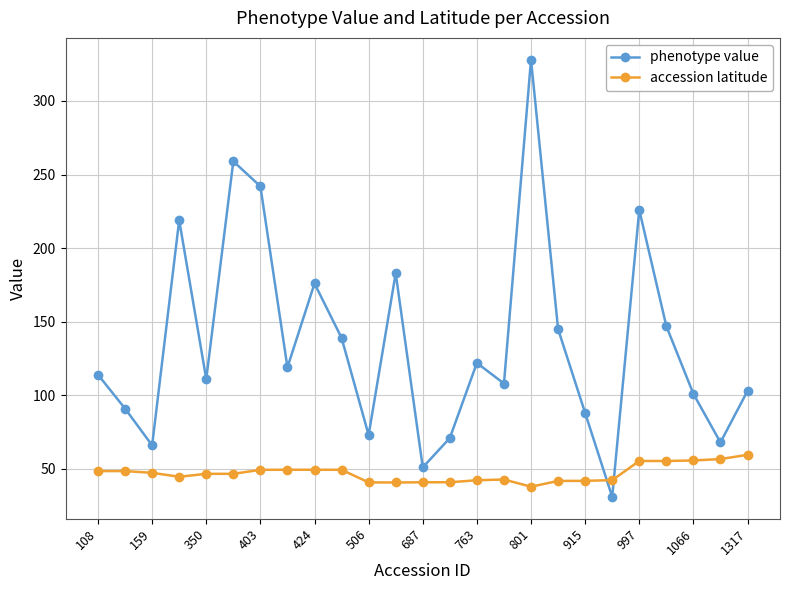

What is the difference between the maximum and minimum values in the phenotype value series?

297.0